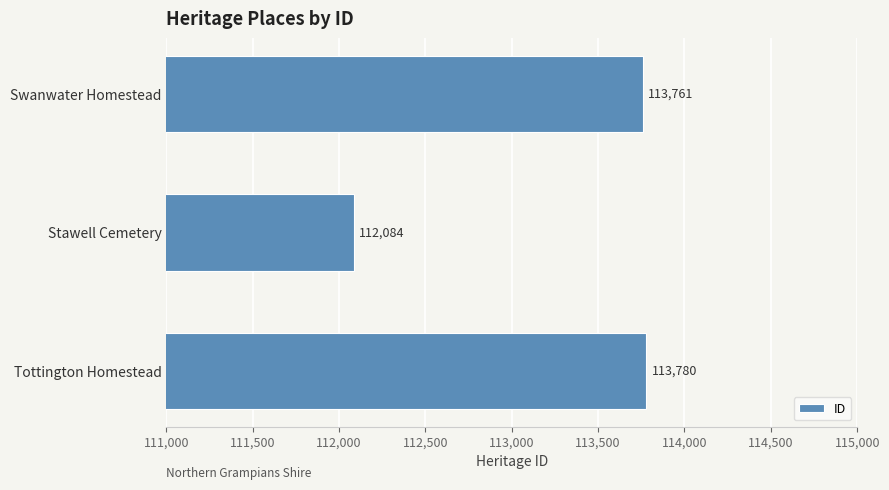

What is the ratio of the value at Swanwater Homestead to the value at Tottington Homestead?

1.0